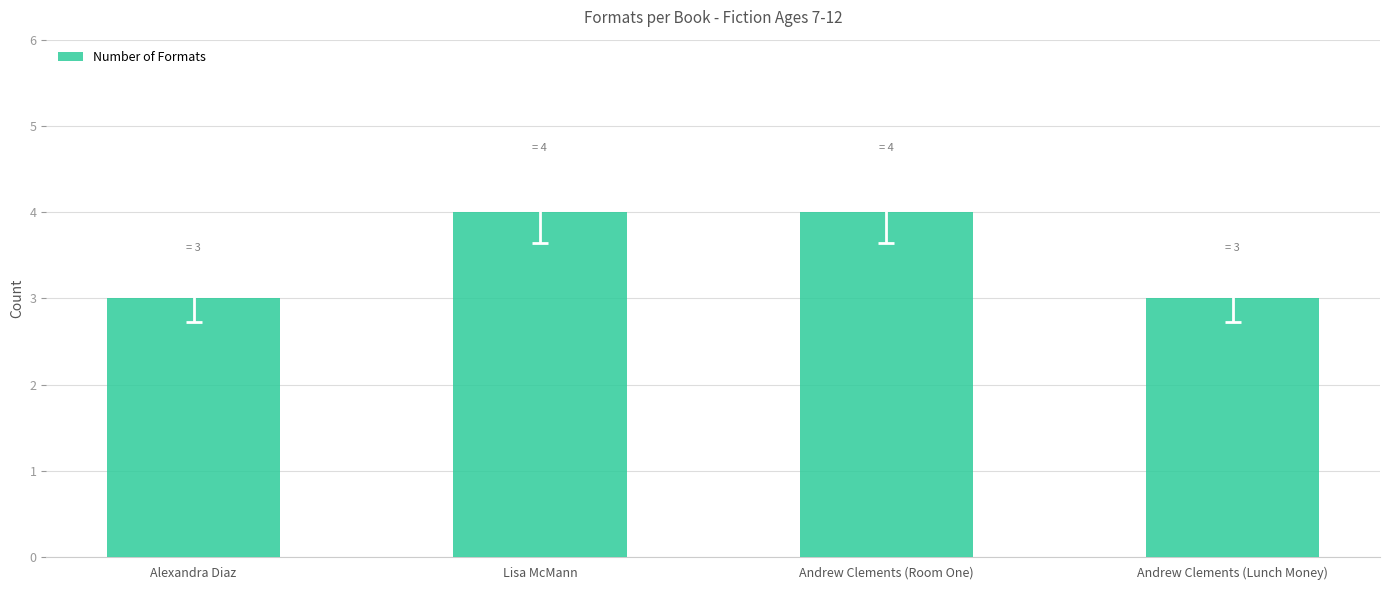

What is the maximum value shown in the chart?

4